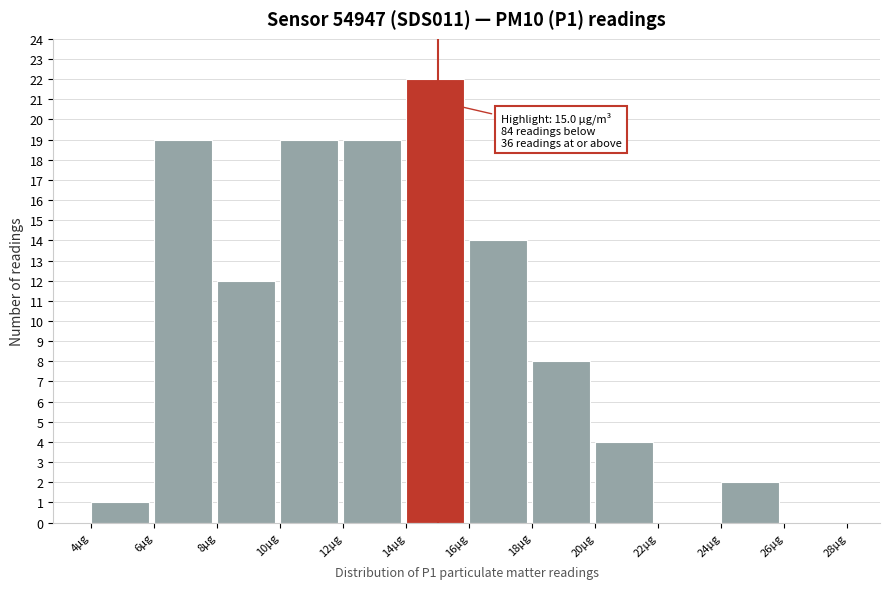

Over which range of the x-axis is the bar tallest?

14 to 16